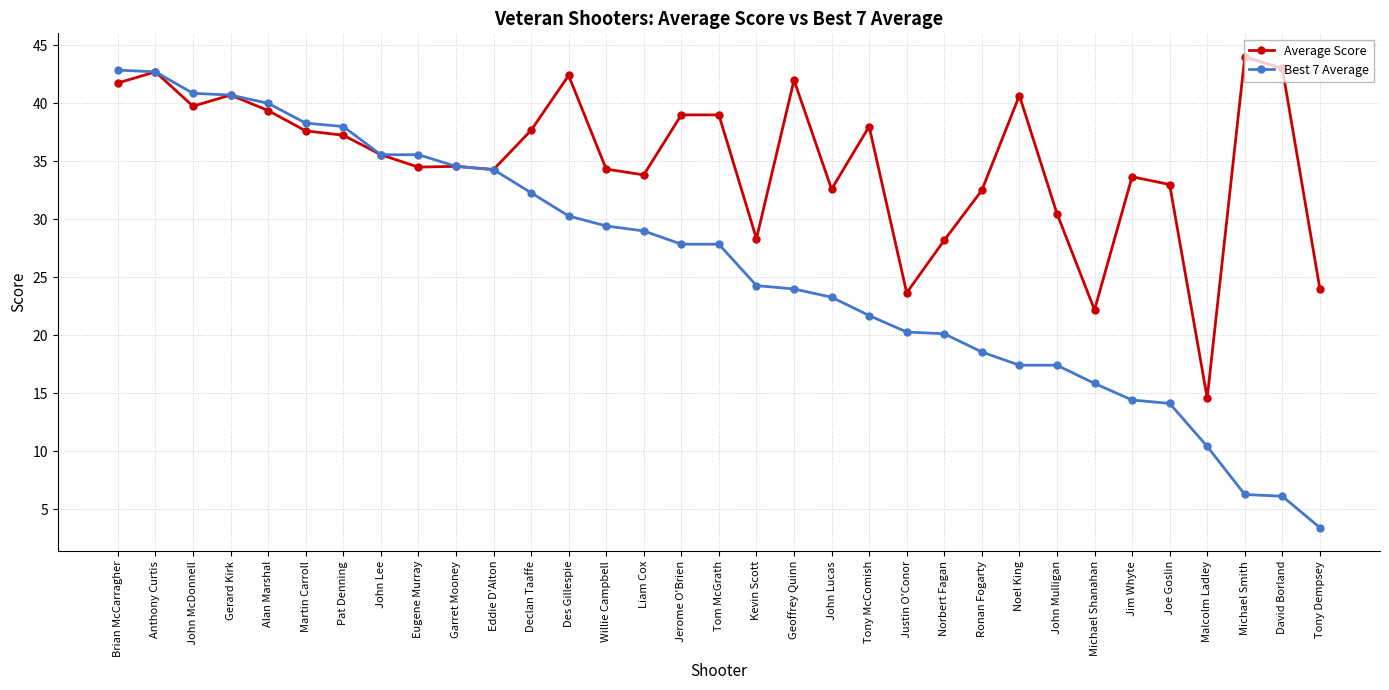

True or false: Average Score has a value of 14.6 at Malcolm Ladley.

True